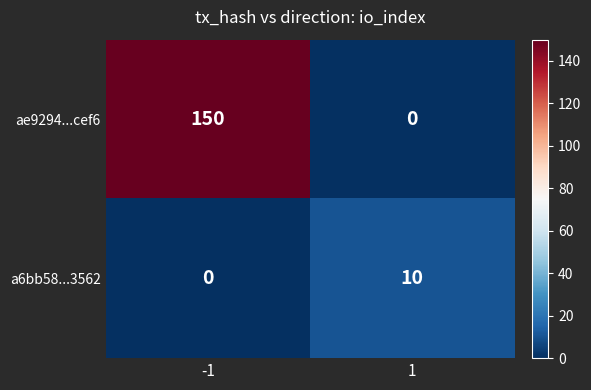

What is the difference between the maximum and minimum values in the a6bb58...3562 series?

10